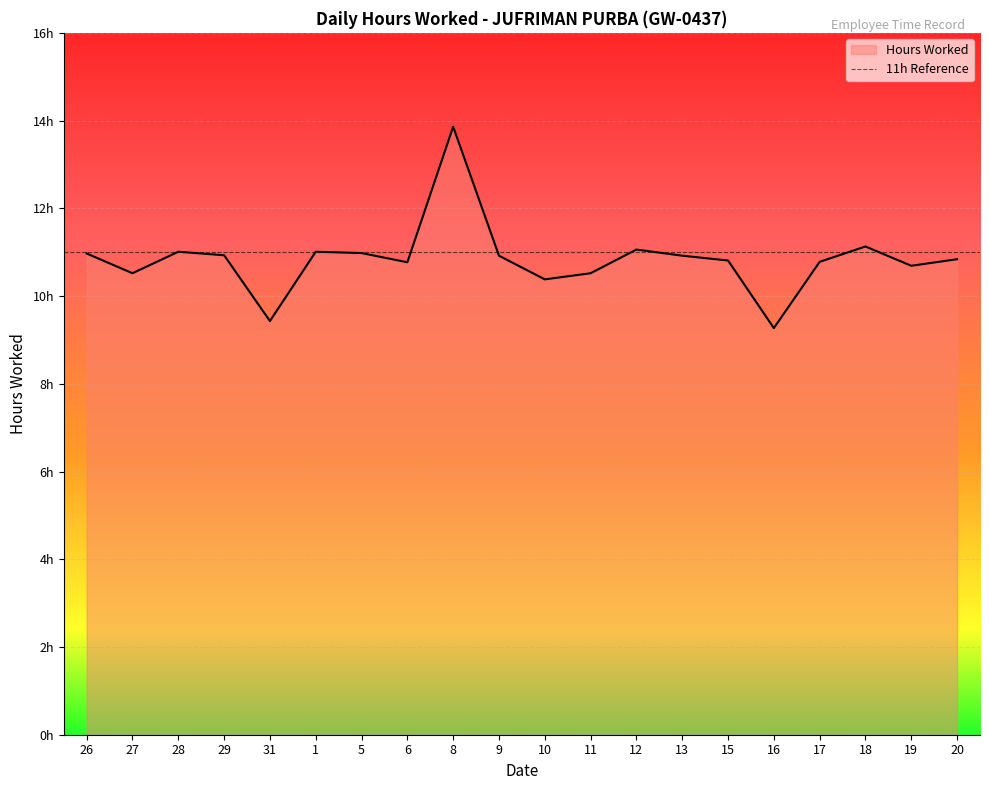

At which category does the data reach its first local peak?

28